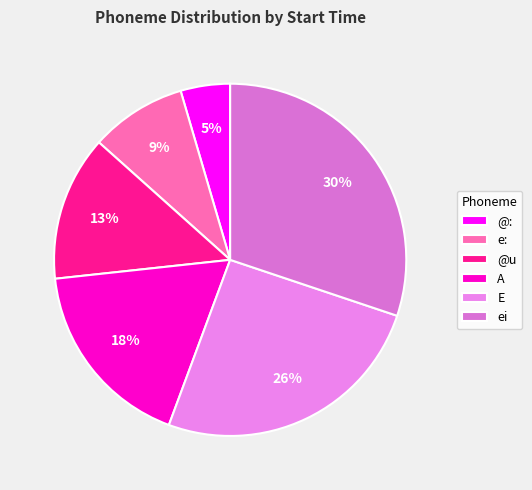

What percentage is the E slice, to the nearest percent?

26%